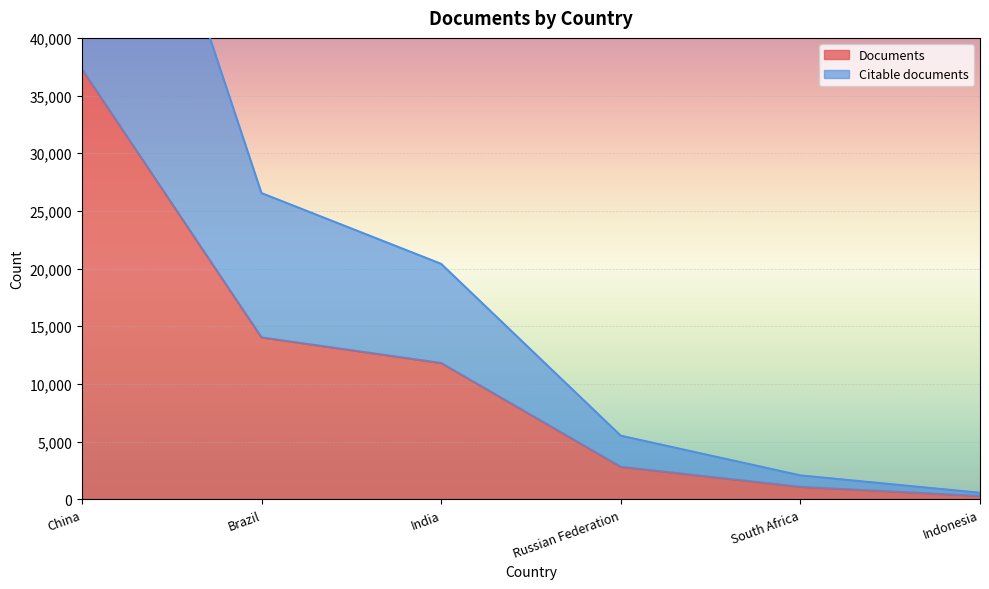

What is the label of the 4th point from the left?

Russian Federation